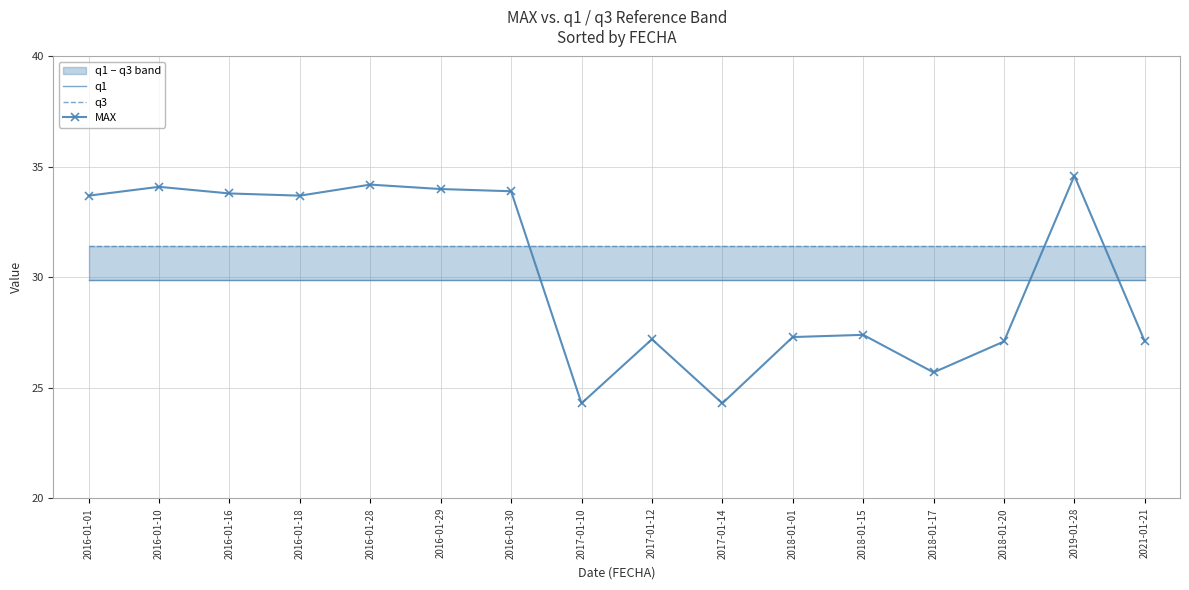

Which series has the widest spread of values?

MAX